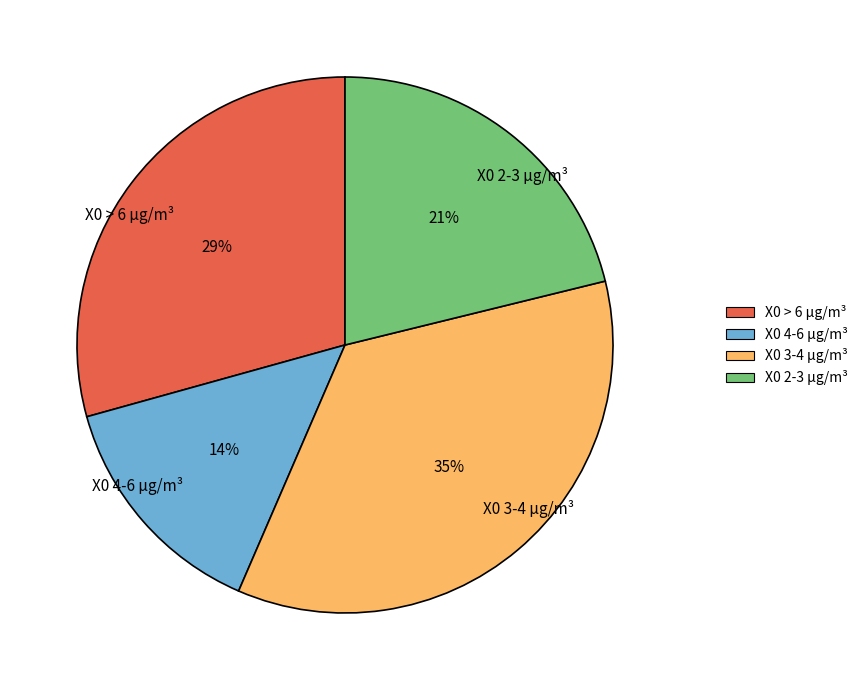

What percentage is the X0 3-4 µg/m³ slice, to the nearest percent?

35%